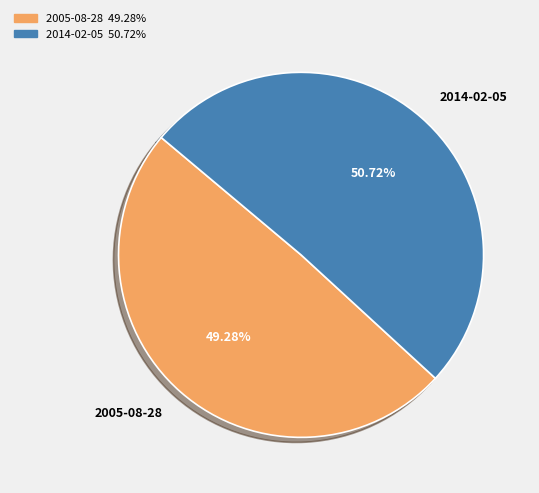

To the nearest percent, what is the difference between the largest and smallest slice percentages?

1%